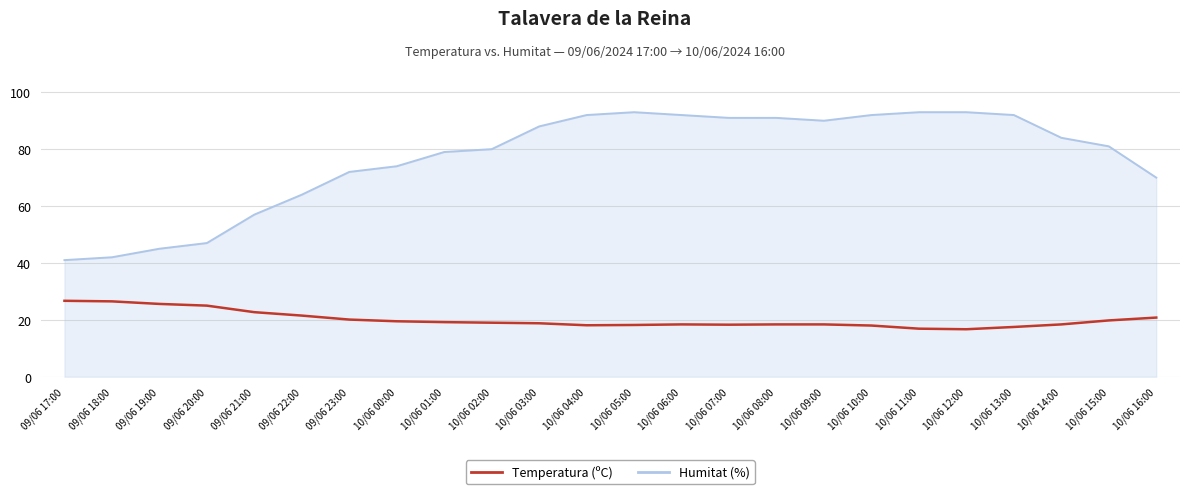

At how many categories does at least one series exceed 61?

19